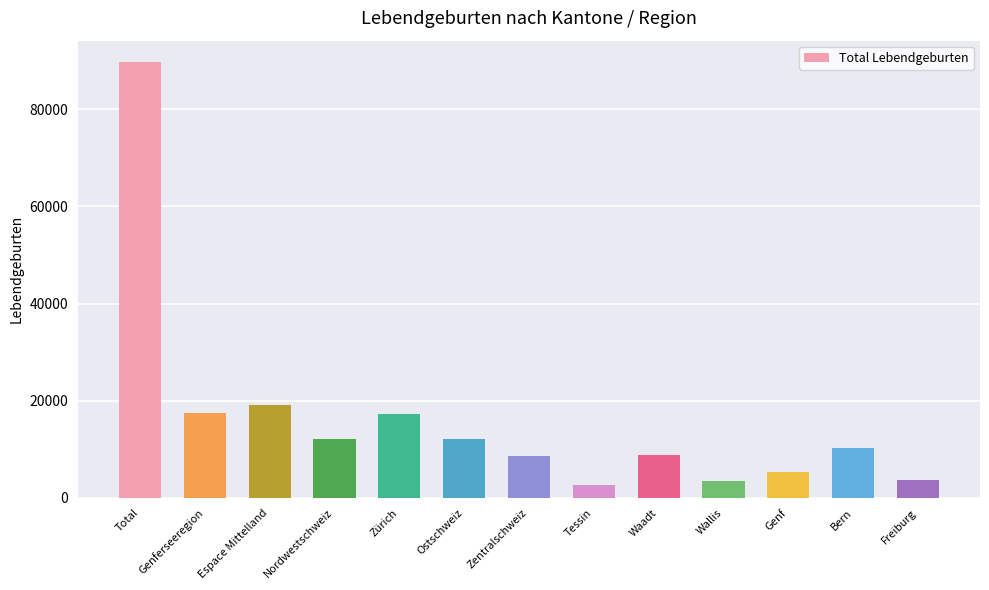

How many data points are less than 10261?

6